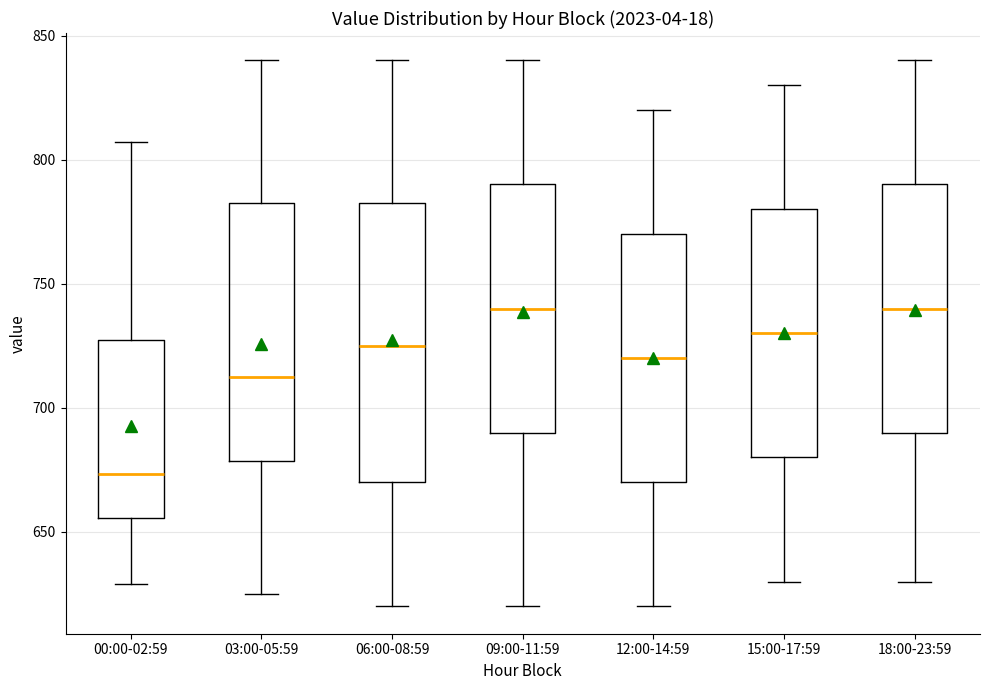

Where is the lower edge of the box for 15:00-17:59 on the y-axis? The values are not printed on the chart, so give them approximately, as read against the axis.

680